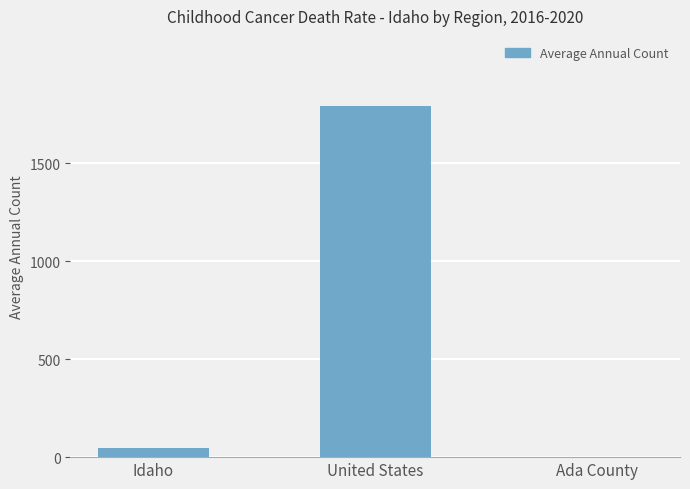

What is the change in value from Idaho to United States?

+1746